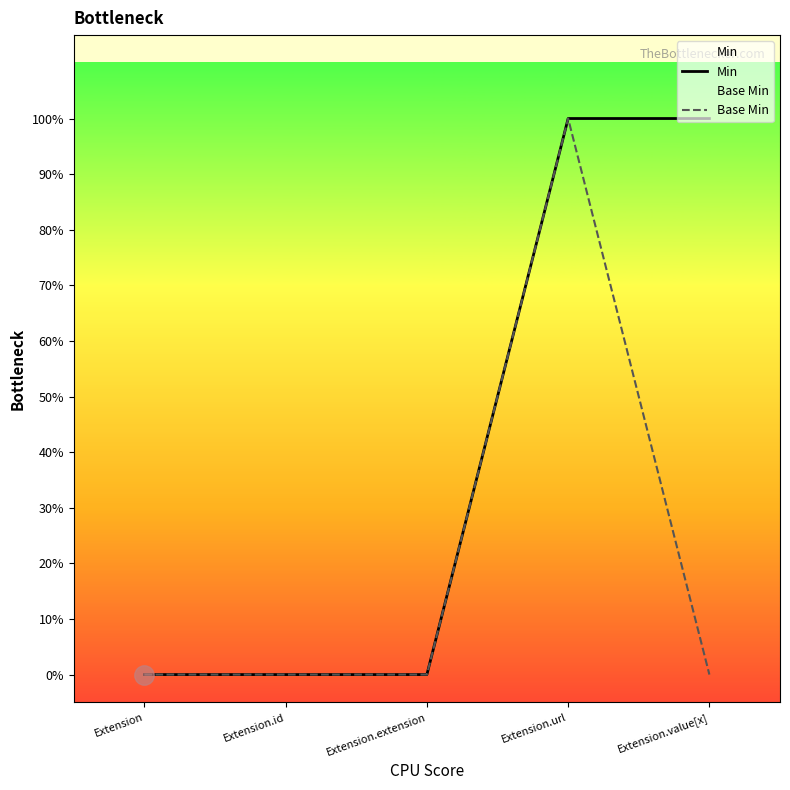

Is it true that Min equals 1 at Extension.url?

True